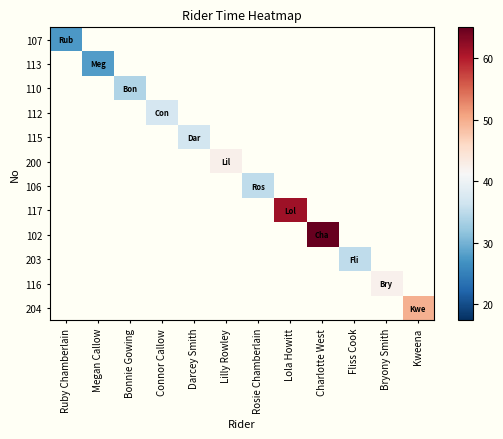

What is the smallest value displayed?

27.5